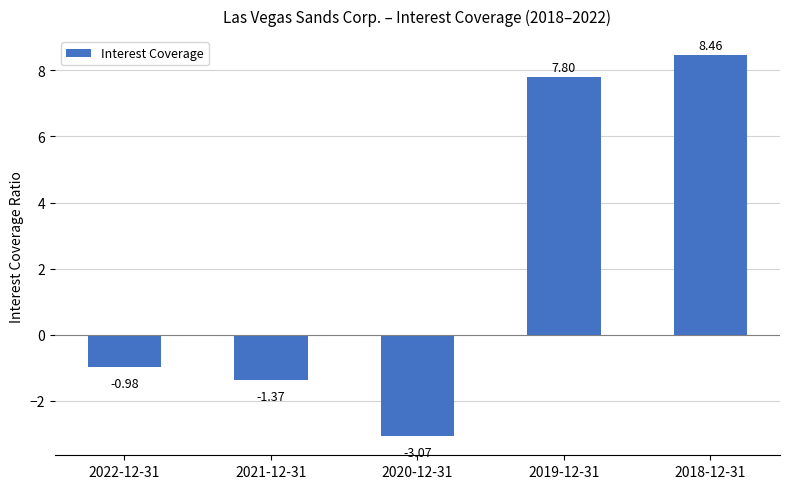

How many bars are there in total?

5